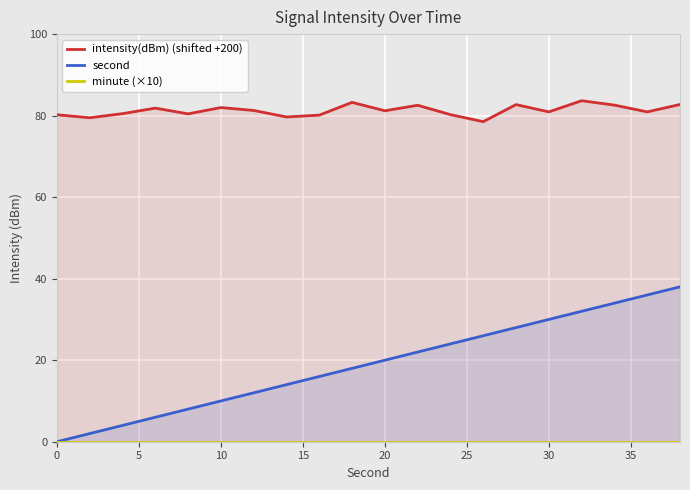

What is the sum of all second values?

380